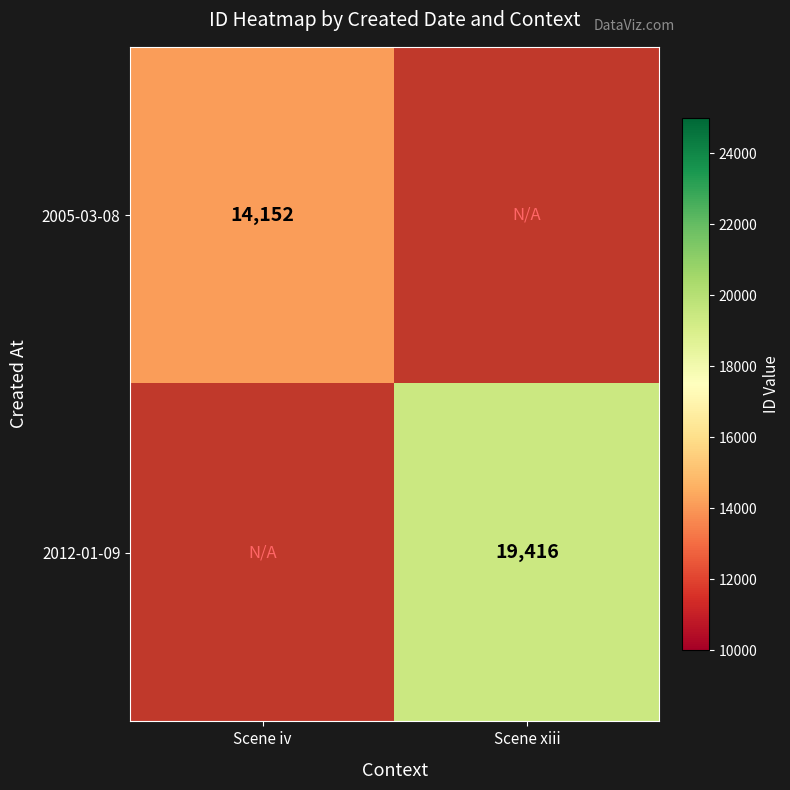

The 2005-03-08 series shows 8554 at Scene iv. True or false?

False